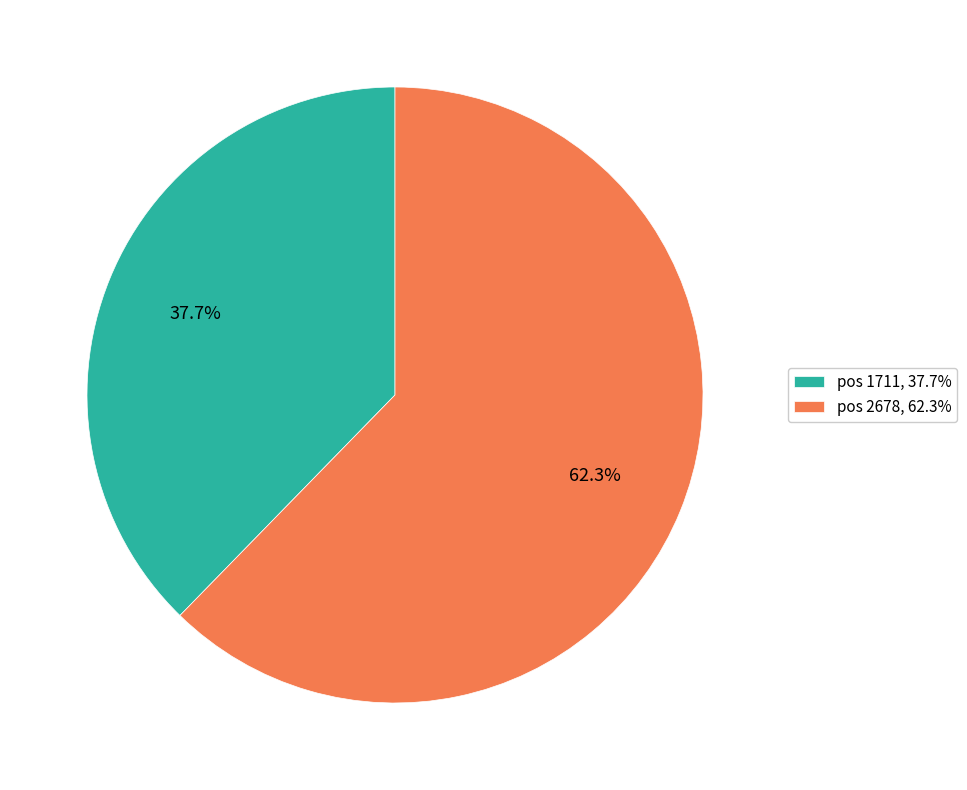

What portion of the pie excludes pos 2678, 62.3%?

37.7%